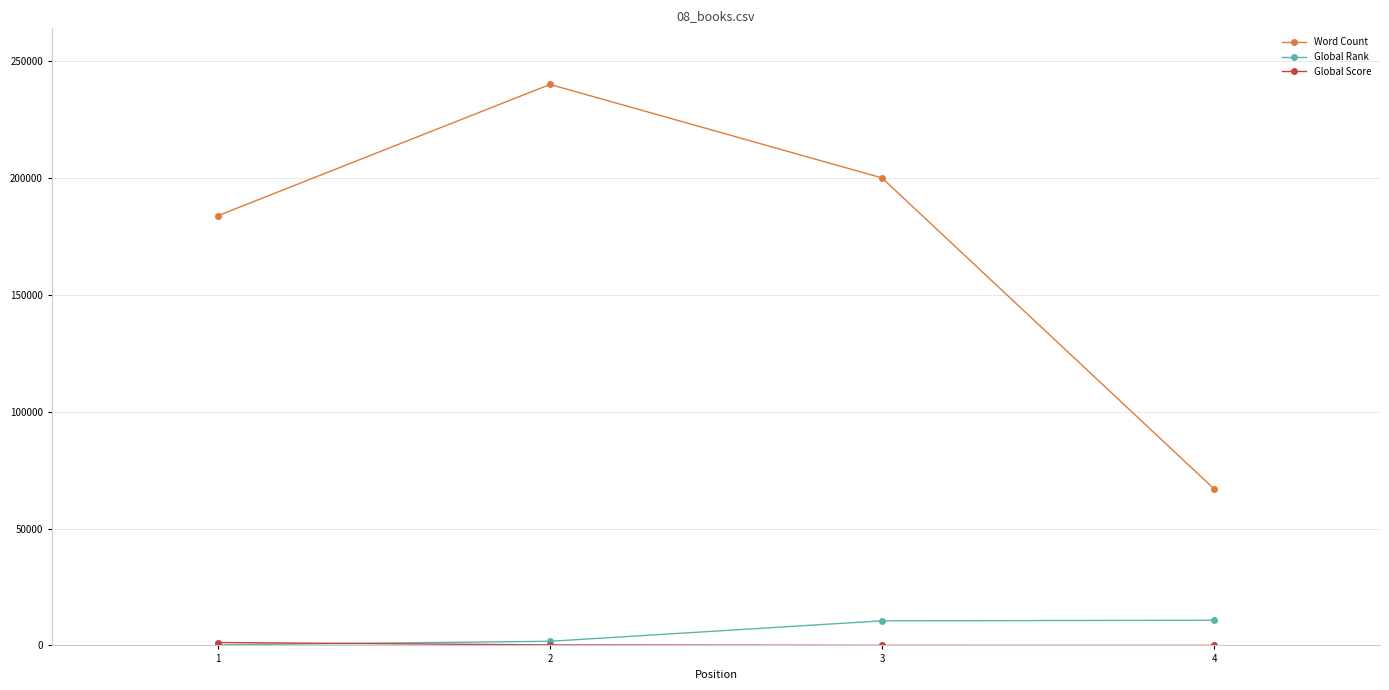

True or false: Global Rank and Word Count intersect in this chart.

False